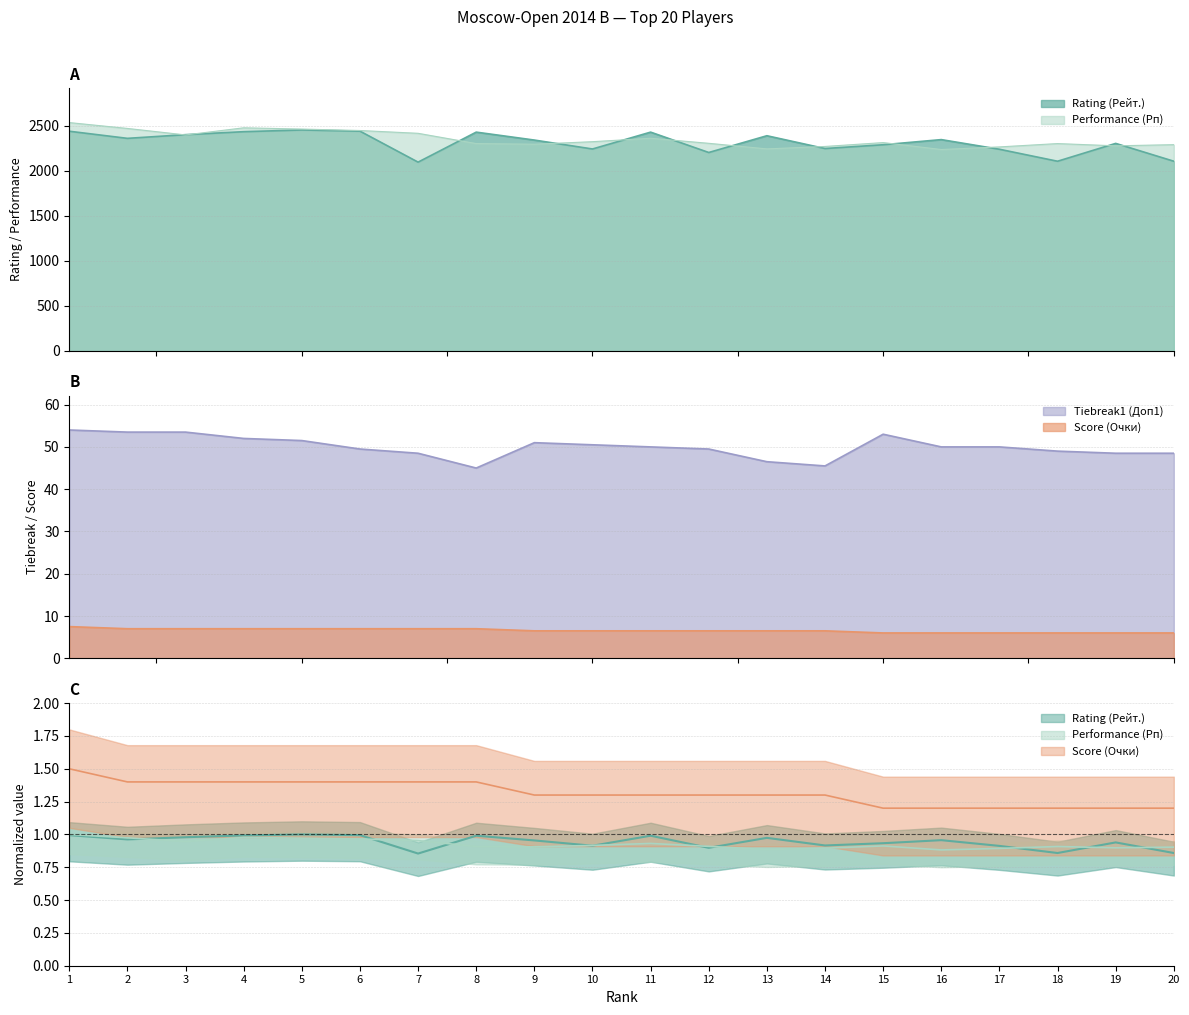

How many interior local peaks does the Rating (Рейт.) series have?

6